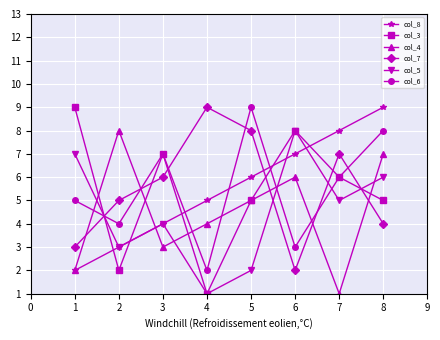

Reading left to right, extract all data points from this chart.

col_8: 2	3	4	5	6	7	8	9
col_3: 9	2	7	1	5	8	6	5
col_4: 2	8	3	4	5	6	1	7
col_7: 3	5	6	9	8	2	7	4
col_5: 7	3	4	1	2	8	5	6
col_6: 5	4	7	2	9	3	6	8